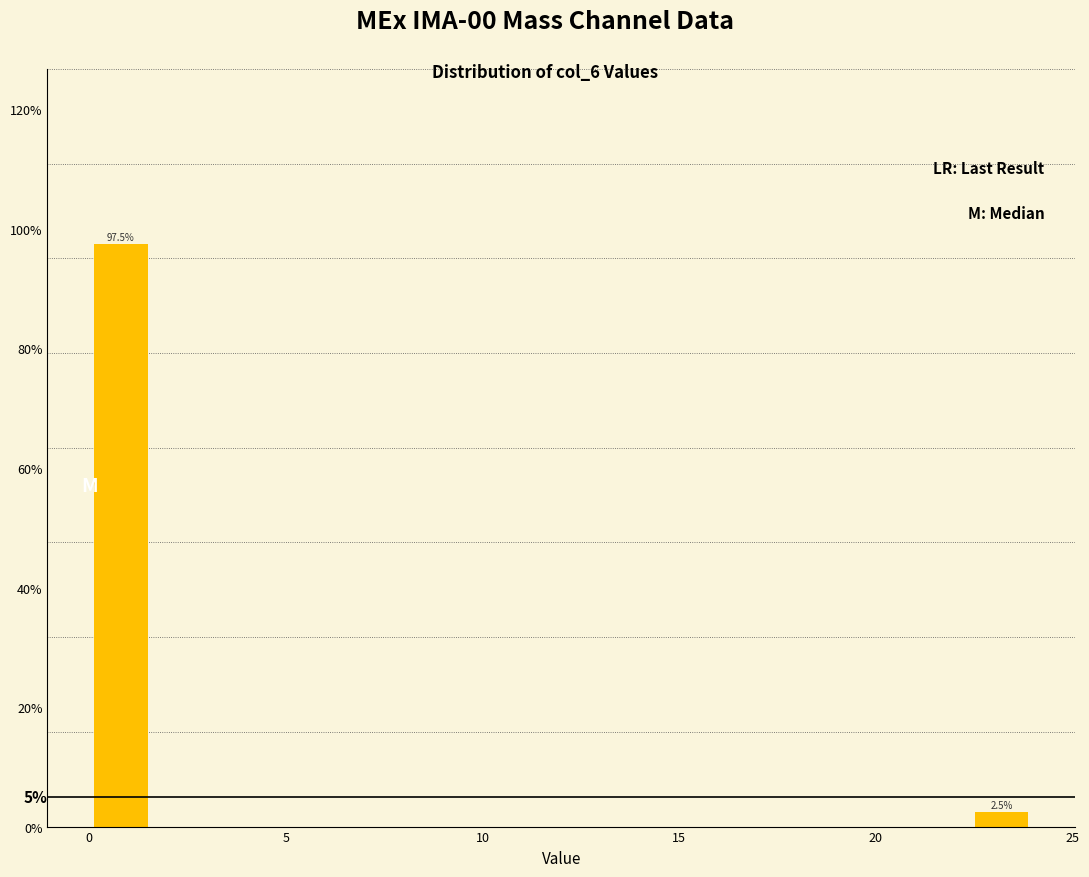

Around what value on the x-axis is the tallest bar? Give the approximate position of its centre, as read against the axis.

1.0